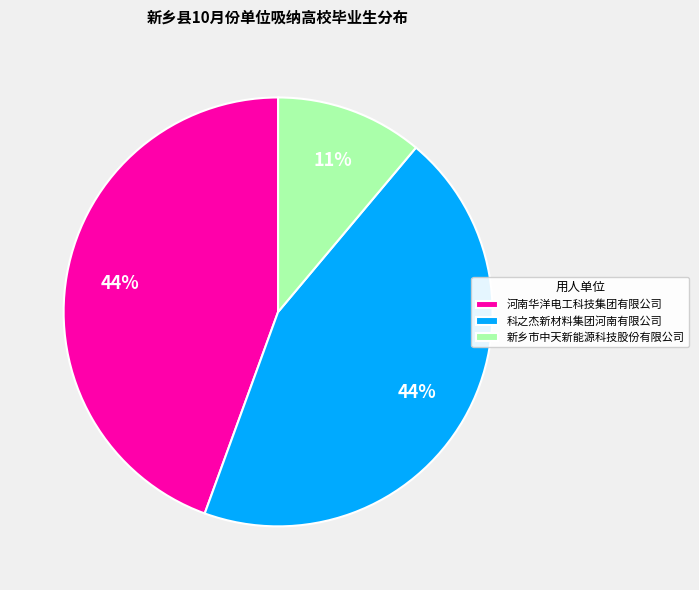

Between 科之杰新材料集团河南有限公司 and 新乡市中天新能源科技股份有限公司, which is larger?

科之杰新材料集团河南有限公司